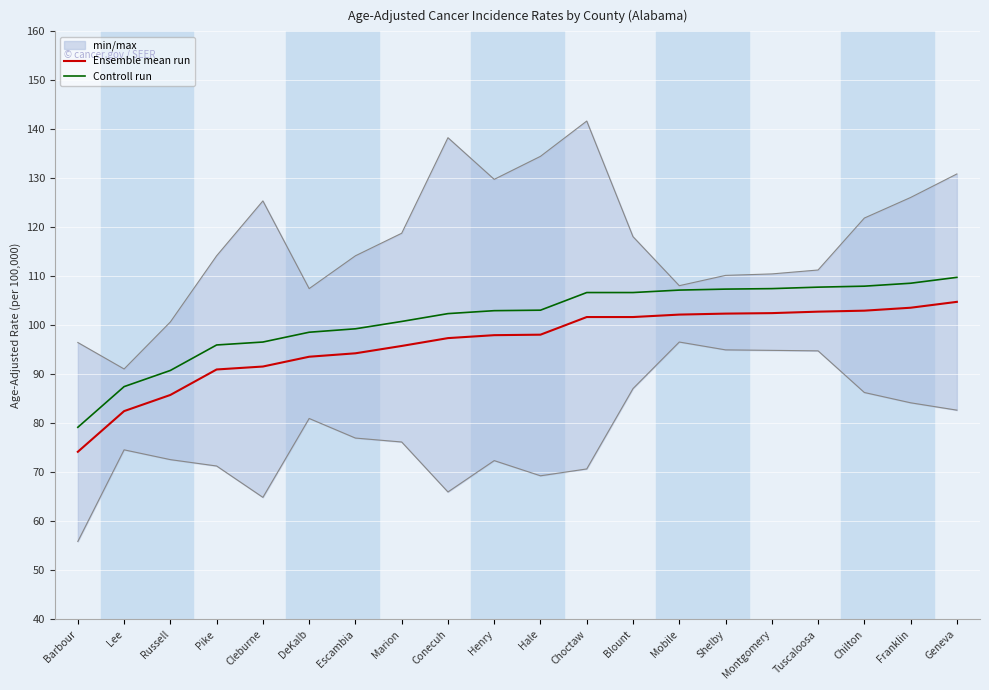

True or false: Controll run and Ensemble mean run cross at least once.

False